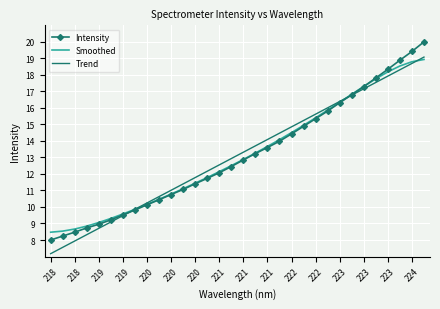

Which series has the widest spread of values?

Intensity